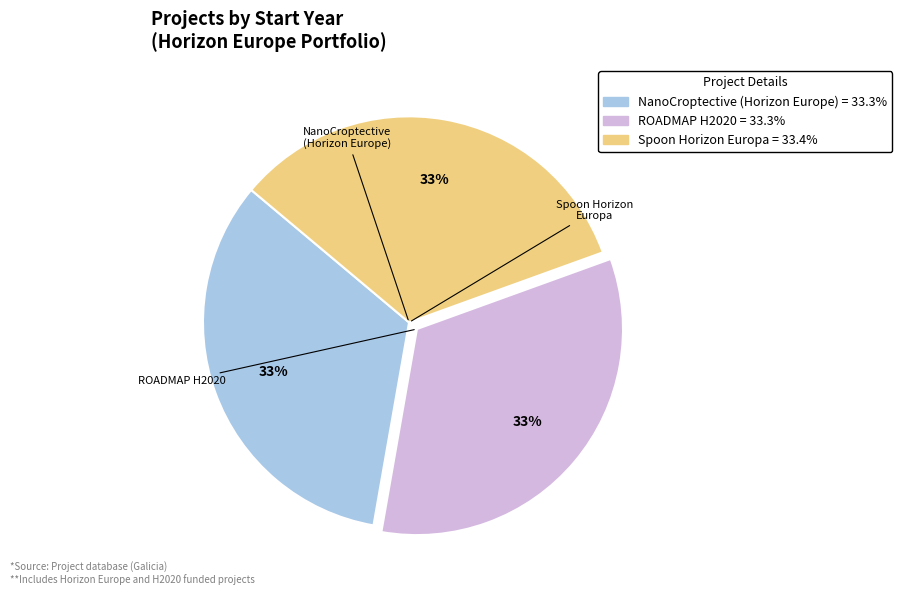

How many slices are in this pie chart?

3